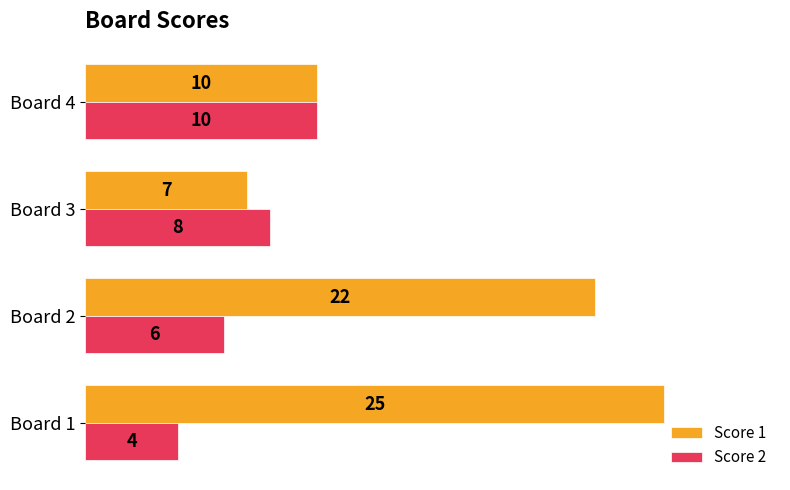

At how many categories does at least one series exceed 24?

1